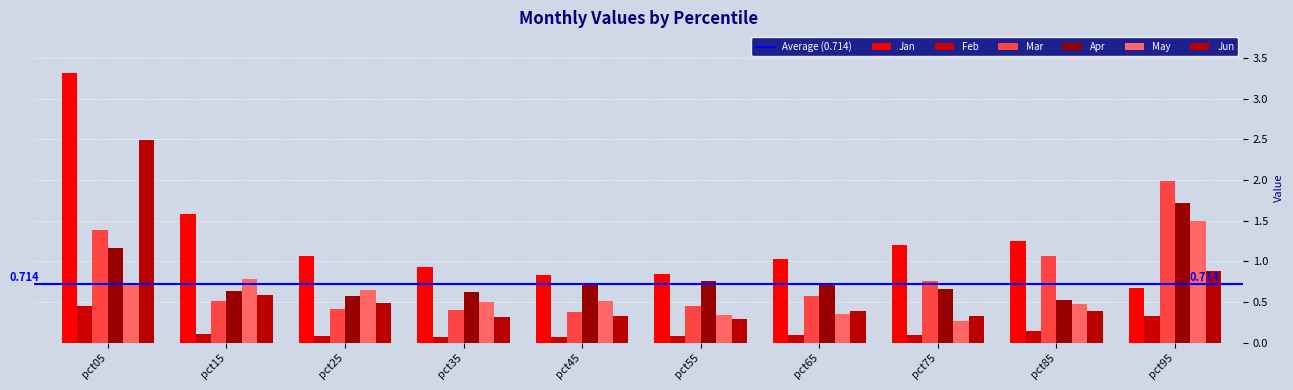

At how many categories does at least one series exceed 0?

10